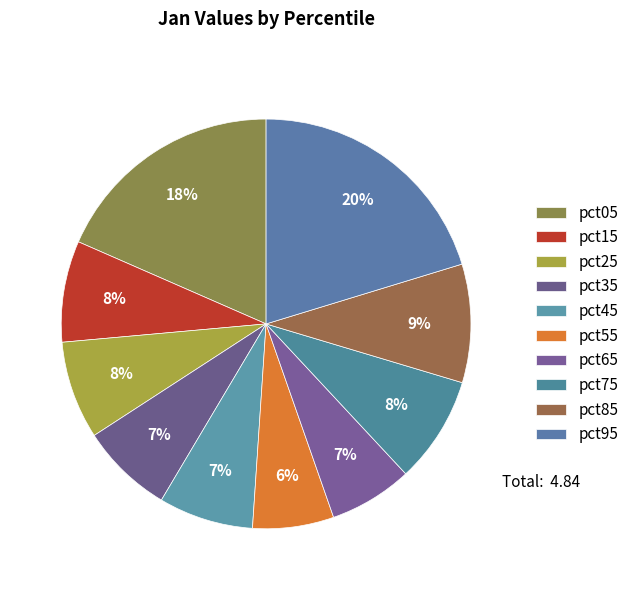

Count the number of slices in the pie.

10